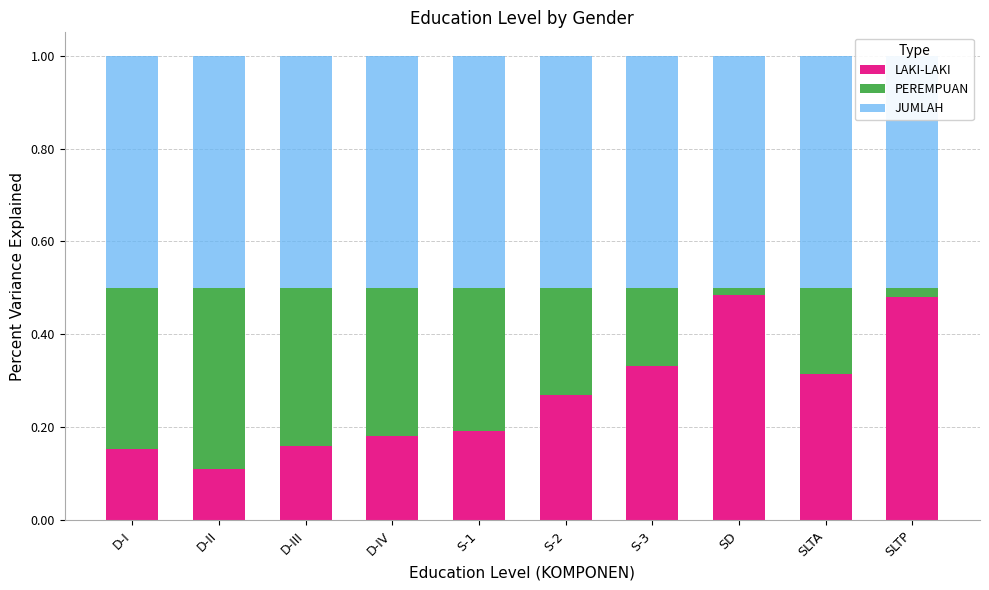

How many series are shown in this chart?

3